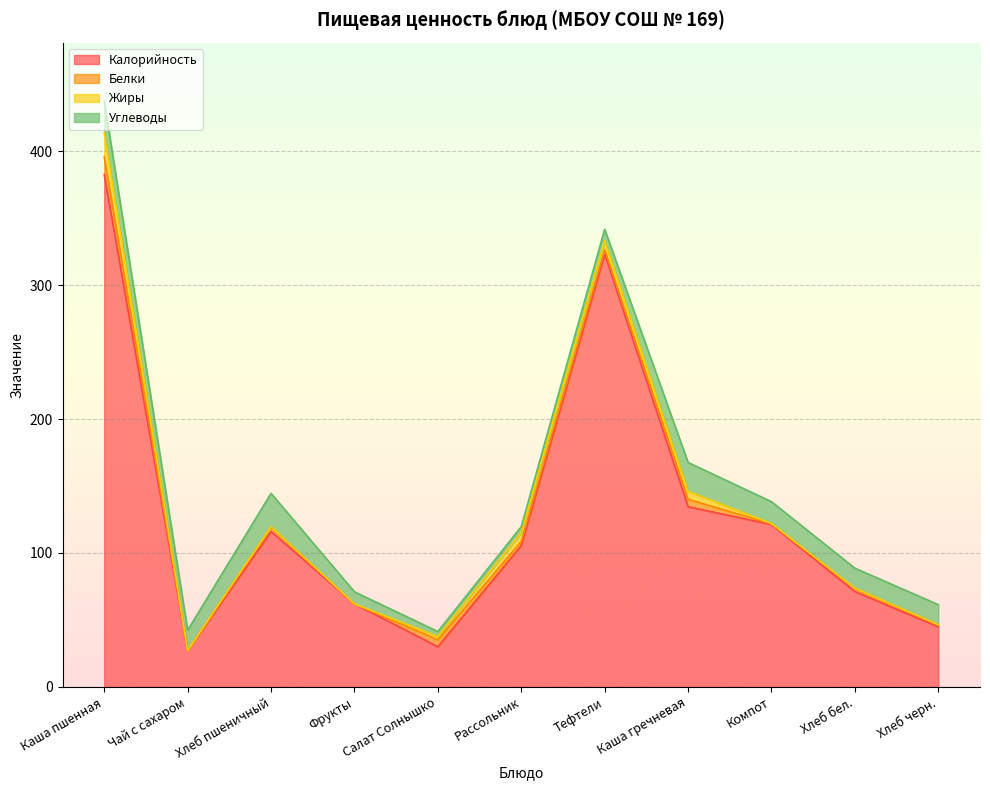

How many lines are shown in the chart?

4